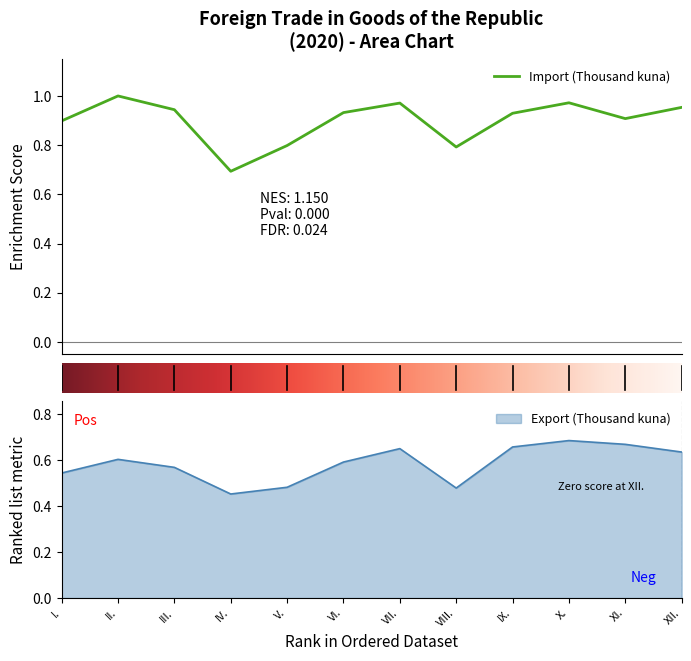

True or false: Export (Thousand kuna) has more than 0 interior local peaks.

True